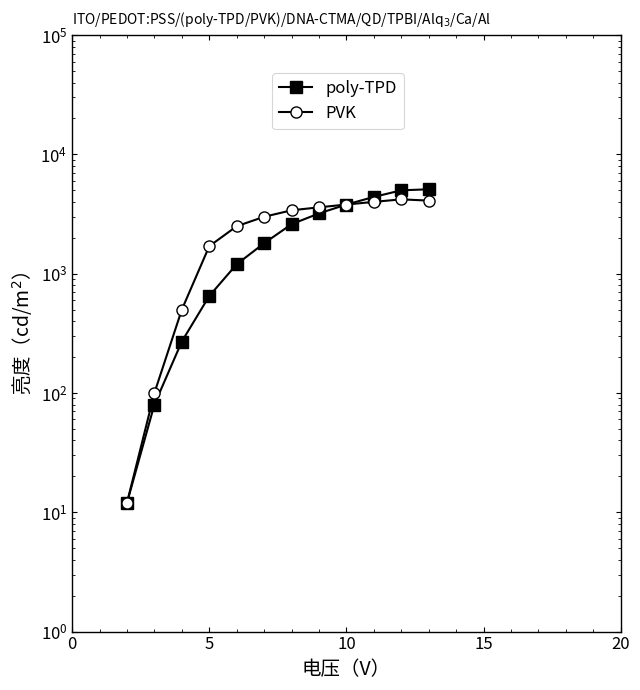

Reading left to right, list all the values displayed in this chart.

poly-TPD: 12	80	270	650	1200	1800	2600	3200	3800	4400	5000	5100
PVK: 12	100	500	1700	2500	3000	3400	3600	3800	4000	4200	4100